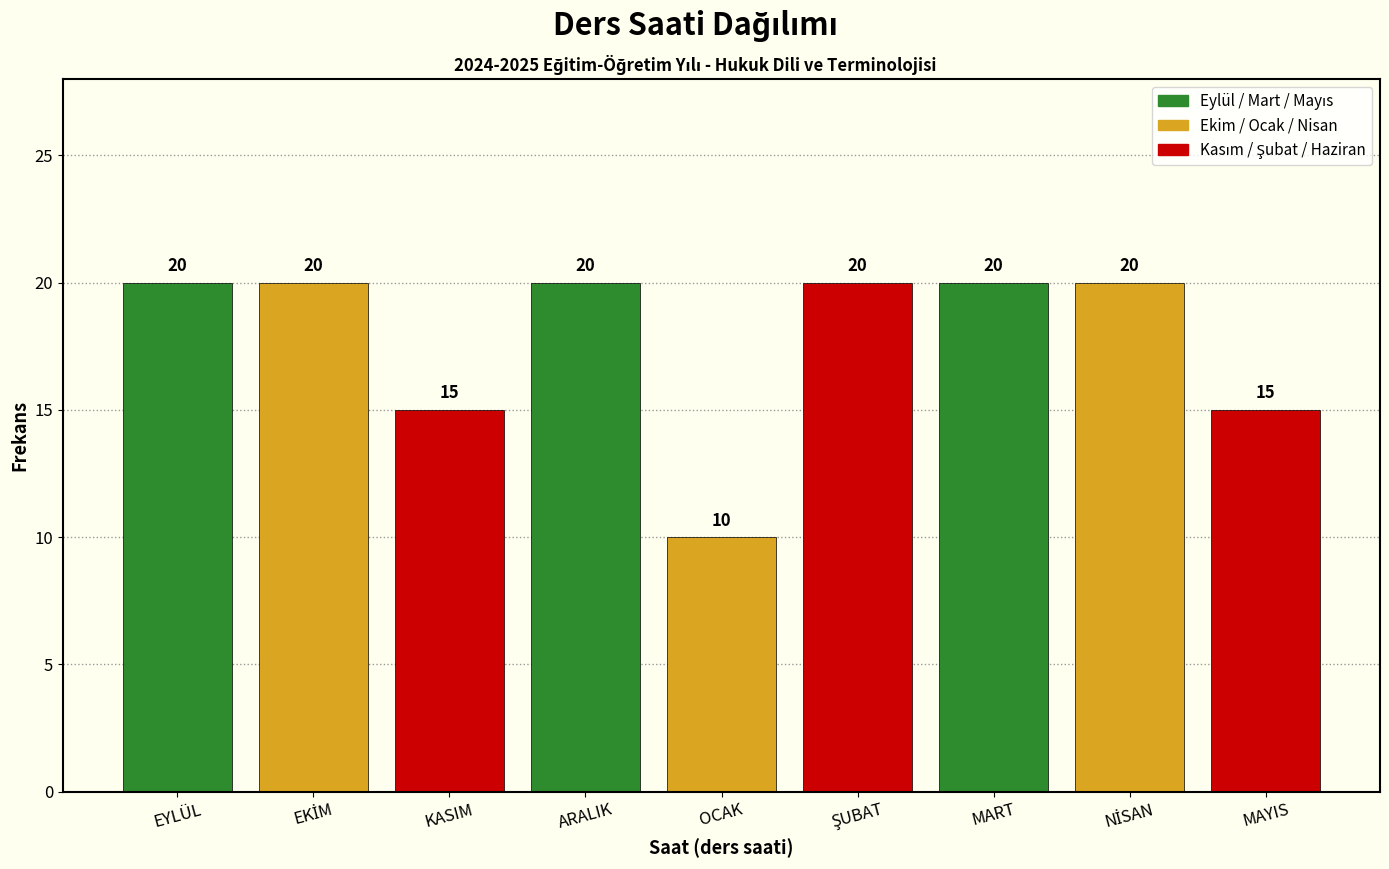

Reading right to left, extract all data points from this chart.

15	20	20	20	10	20	15	20	20